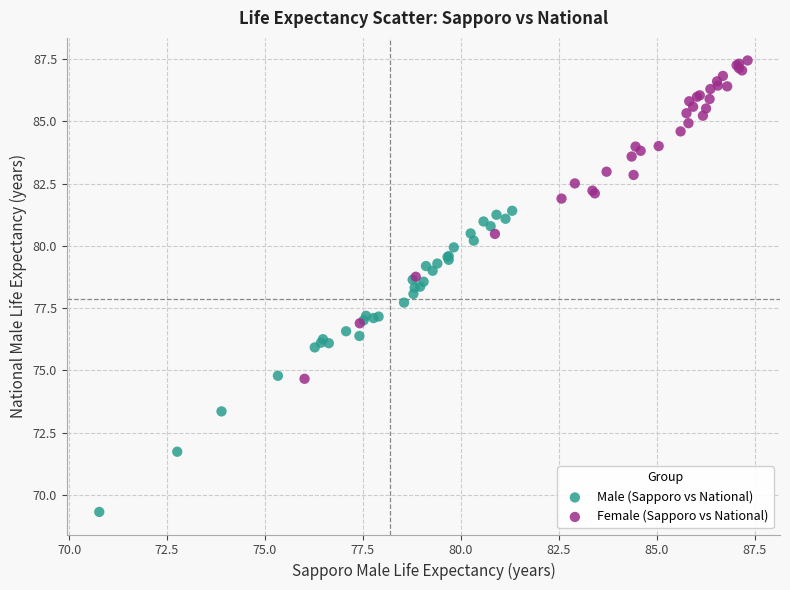

Which series reaches the minimum Y coordinate?

Male (Sapporo vs National)